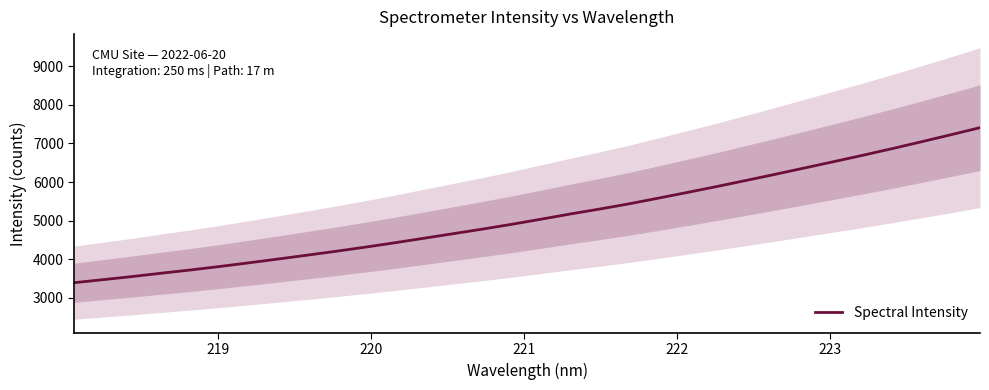

What is the maximum value for Spectral Intensity?

7411.3